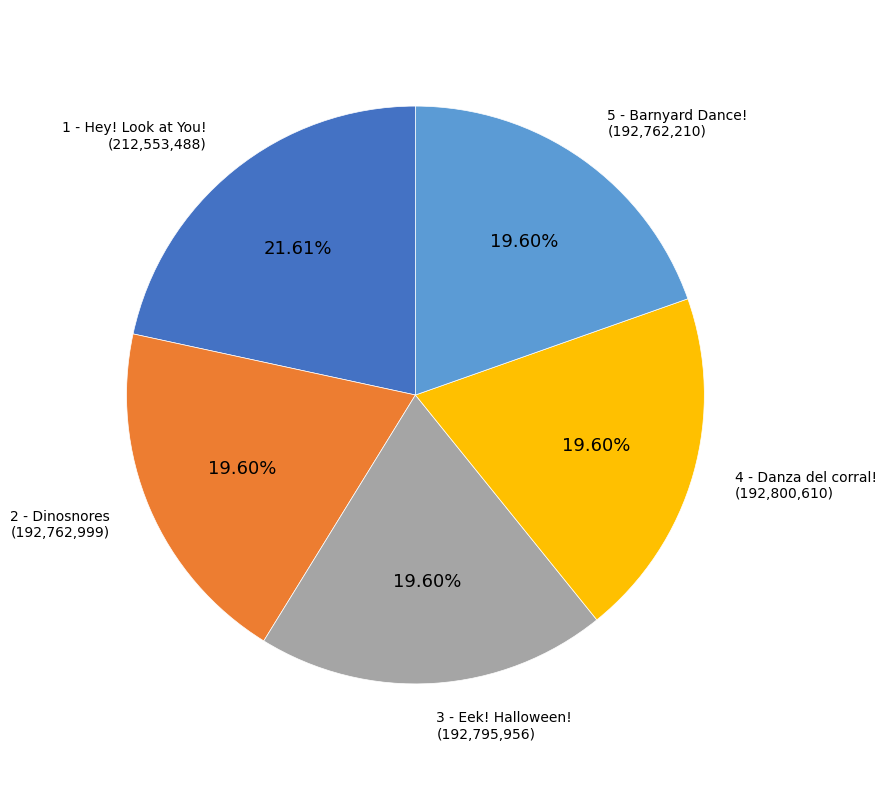

How many segments does this pie chart have?

5